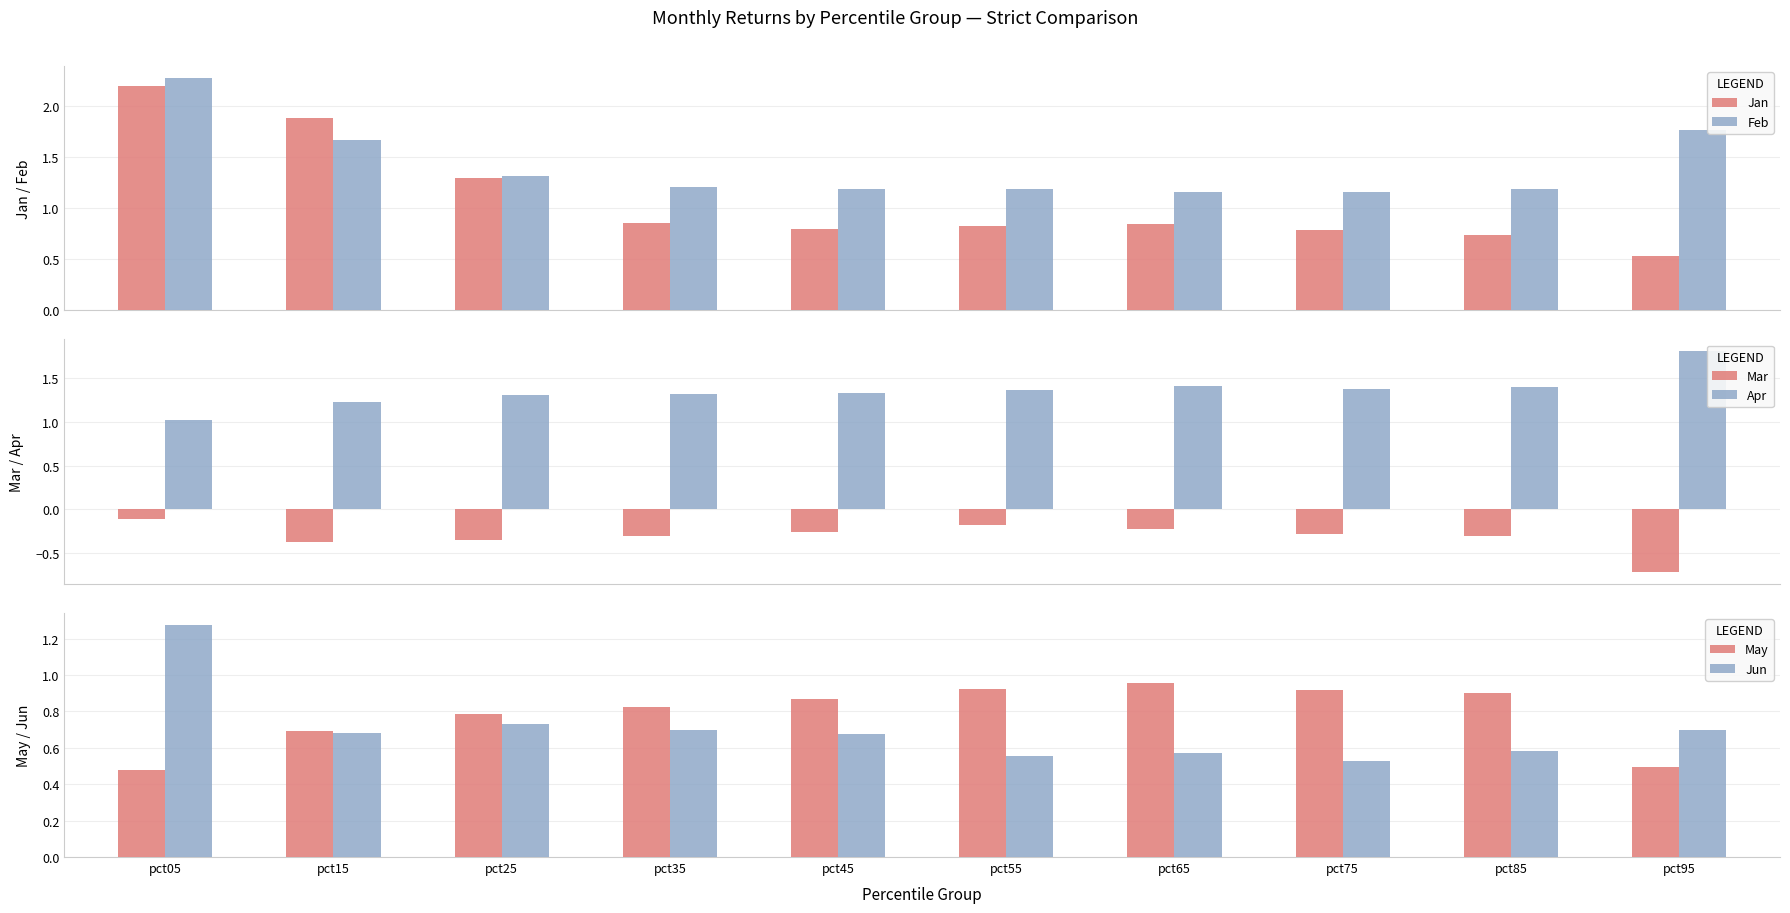

Reading left to right, extract all data points from this chart.

Jan: pct05=2.2	pct15=1.9	pct25=1.3	pct35=0.9	pct45=0.8	pct55=0.8	pct65=0.8	pct75=0.8	pct85=0.7	pct95=0.5
Feb: pct05=2.3	pct15=1.7	pct25=1.3	pct35=1.2	pct45=1.2	pct55=1.2	pct65=1.2	pct75=1.2	pct85=1.2	pct95=1.8
Mar: pct05=-0.1	pct15=-0.4	pct25=-0.3	pct35=-0.3	pct45=-0.3	pct55=-0.2	pct65=-0.2	pct75=-0.3	pct85=-0.3	pct95=-0.7
Apr: pct05=1.0	pct15=1.2	pct25=1.3	pct35=1.3	pct45=1.3	pct55=1.4	pct65=1.4	pct75=1.4	pct85=1.4	pct95=1.8
May: pct05=0.5	pct15=0.7	pct25=0.8	pct35=0.8	pct45=0.9	pct55=0.9	pct65=1.0	pct75=0.9	pct85=0.9	pct95=0.5
Jun: pct05=1.3	pct15=0.7	pct25=0.7	pct35=0.7	pct45=0.7	pct55=0.6	pct65=0.6	pct75=0.5	pct85=0.6	pct95=0.7